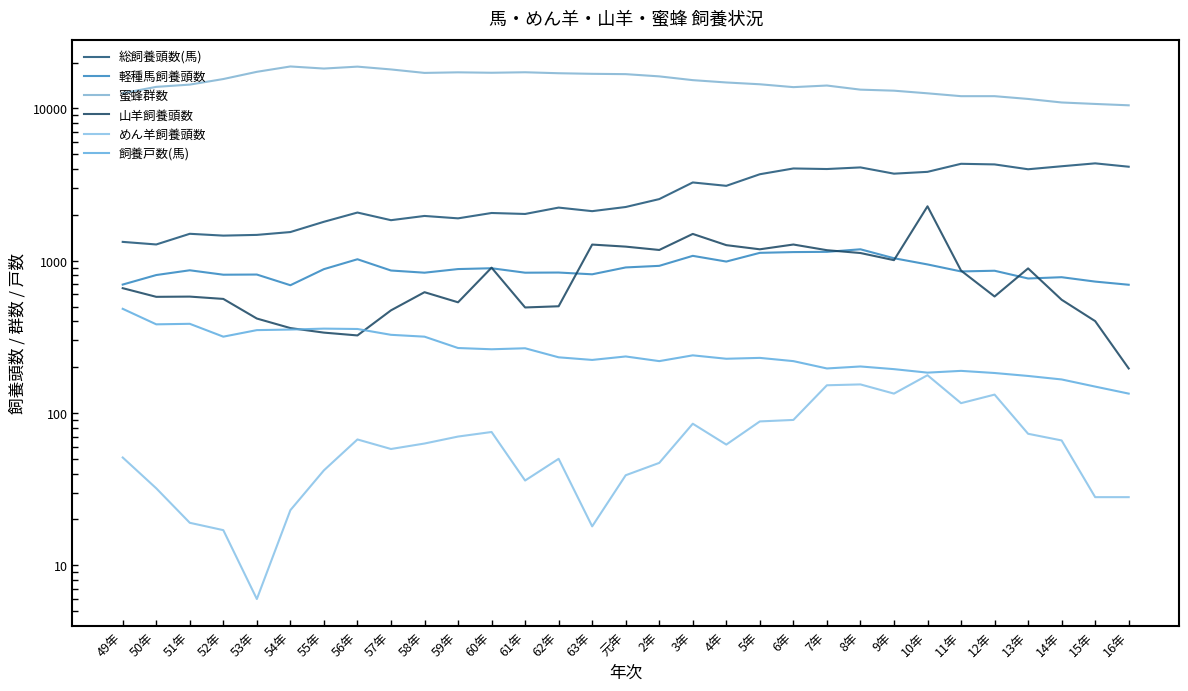

What is the average value of the 総飼養頭数(馬) series?

2787